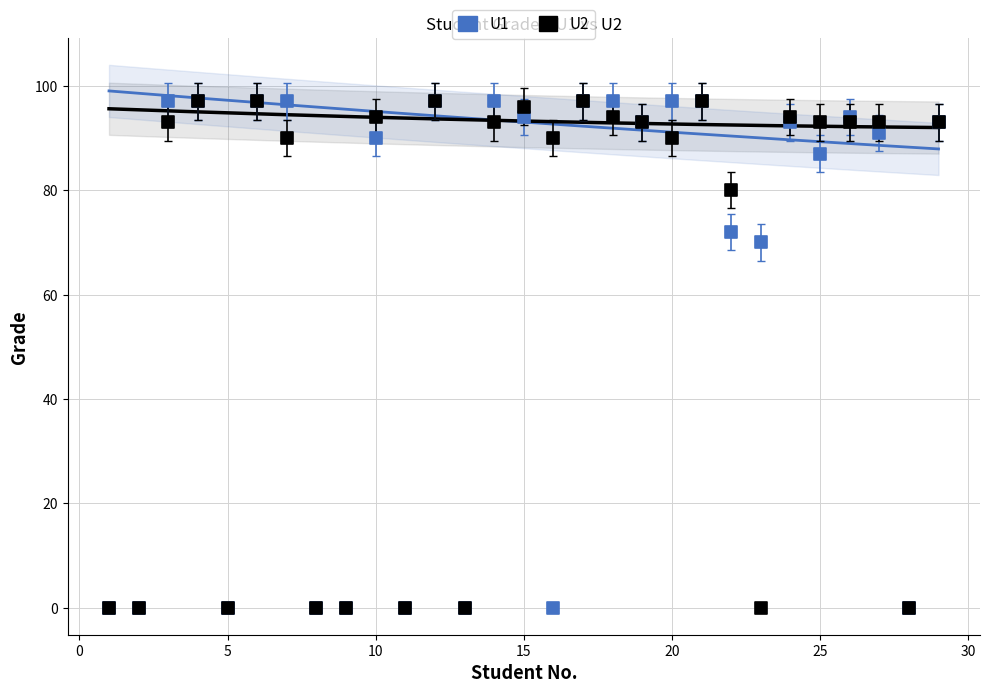

Across all series, what Y value is closest to 48?

70